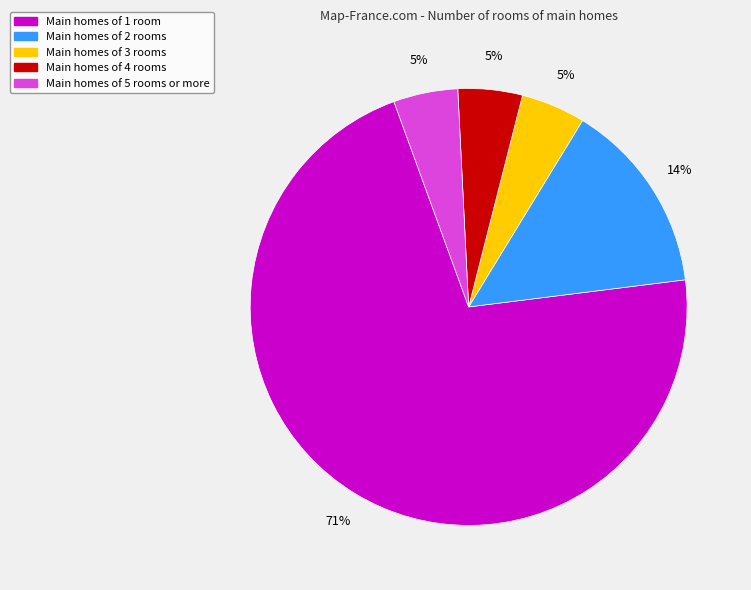

Is there a majority slice in this chart?

Yes